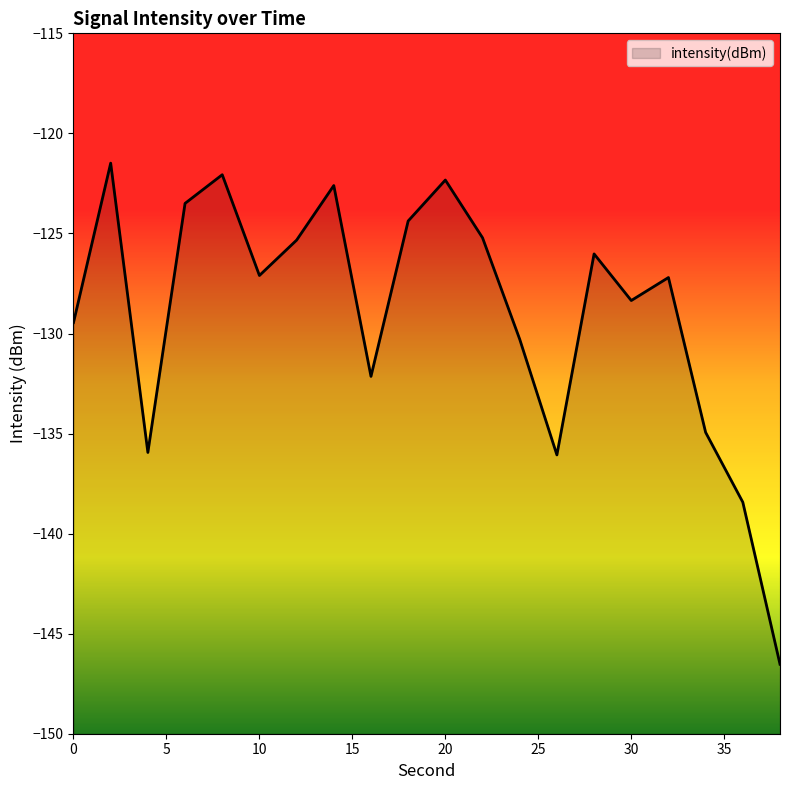

Reading left to right, extract all data points from this chart.

0=-129.5	2=-121.5	4=-135.9	6=-123.5	8=-122.1	10=-127.1	12=-125.3	14=-122.6	16=-132.1	18=-124.4	20=-122.3	22=-125.2	24=-130.3	26=-136.1	28=-126.0	30=-128.4	32=-127.2	34=-134.9	36=-138.4	38=-146.5